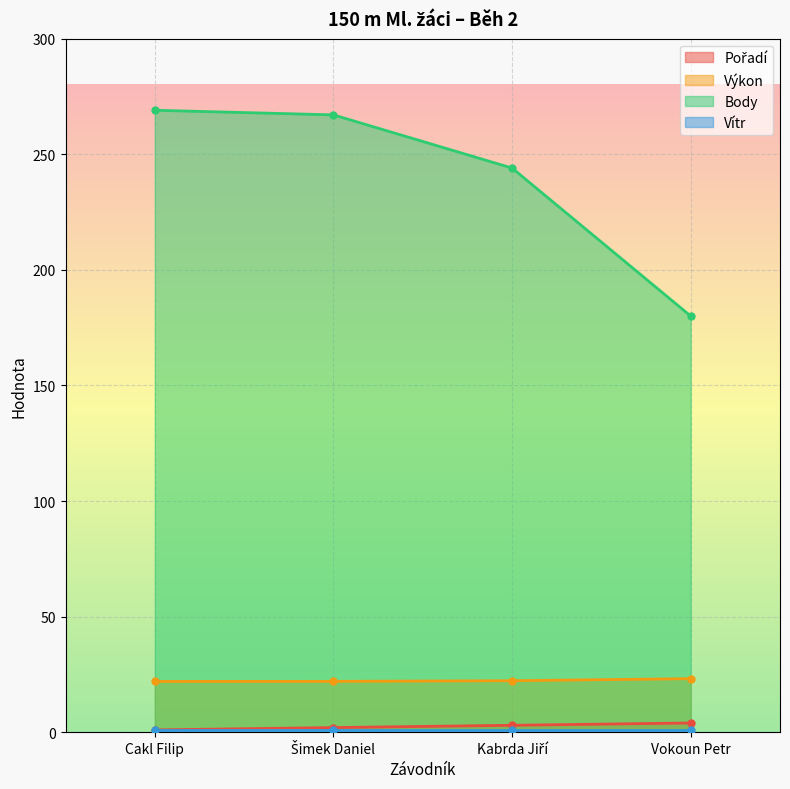

The value of Body at Cakl Filip is 269.0. True or false?

True